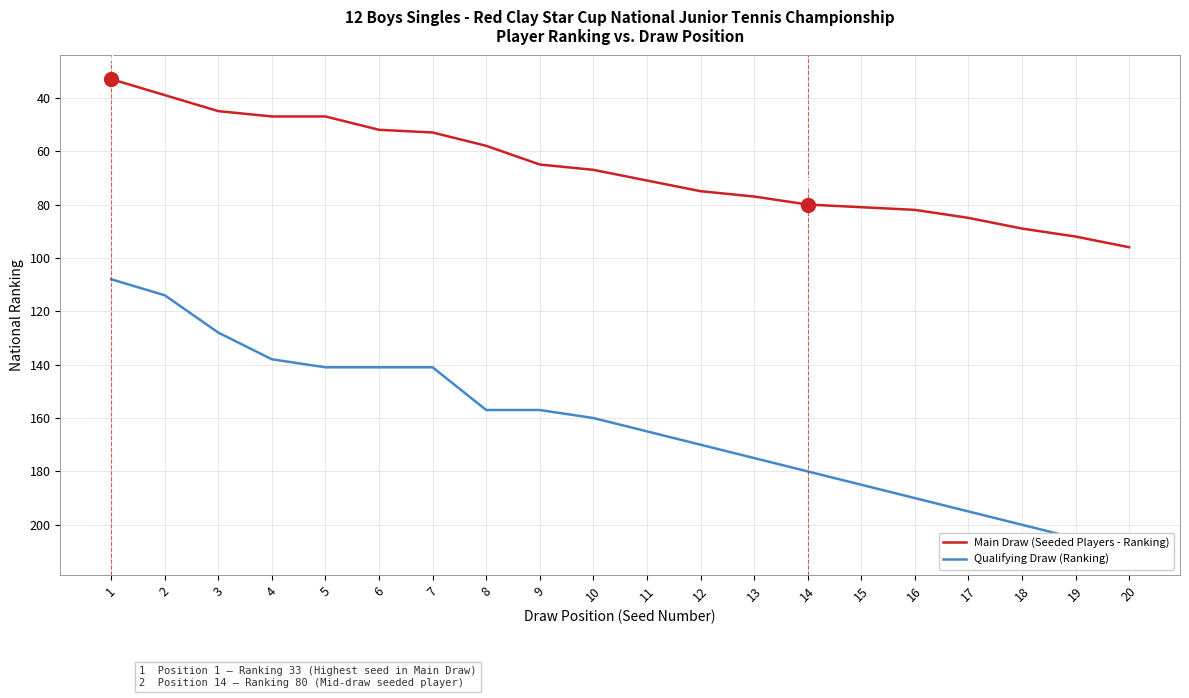

True or false: Qualifying Draw (Ranking) and Main Draw (Seeded Players - Ranking) cross at least once.

False